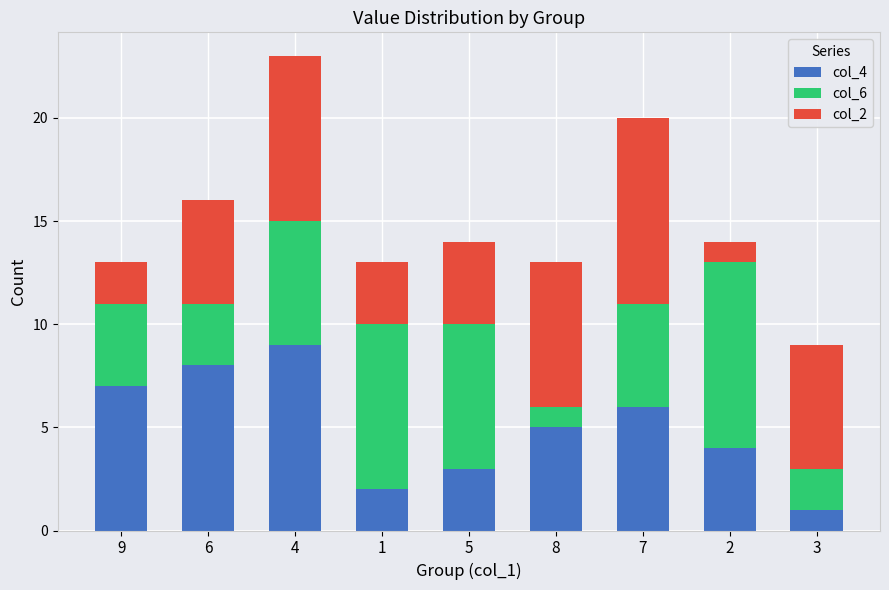

Which category has the lowest value in the col_4 series?

3